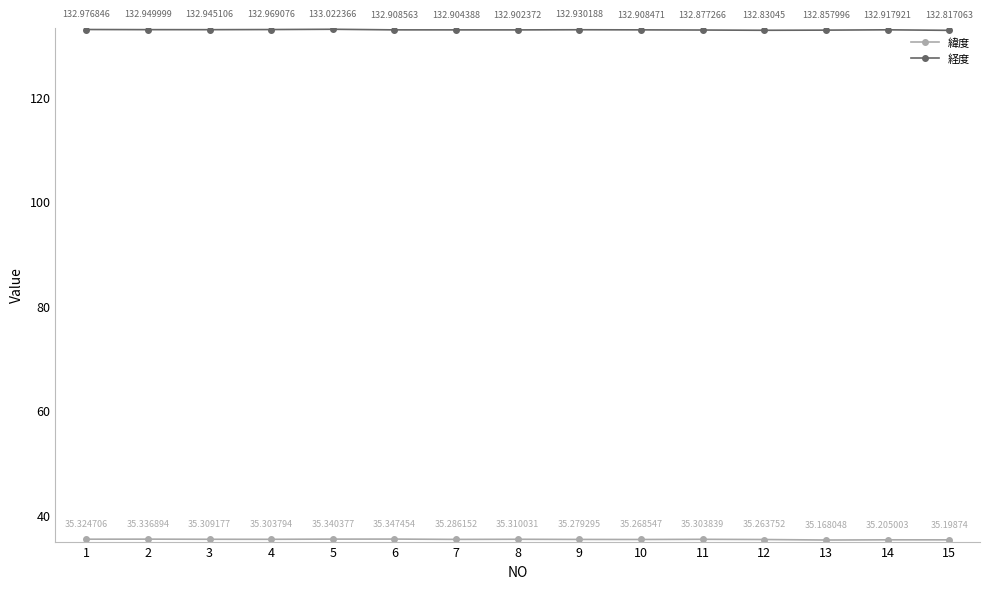

Which label corresponds to the smallest value in the chart?

13